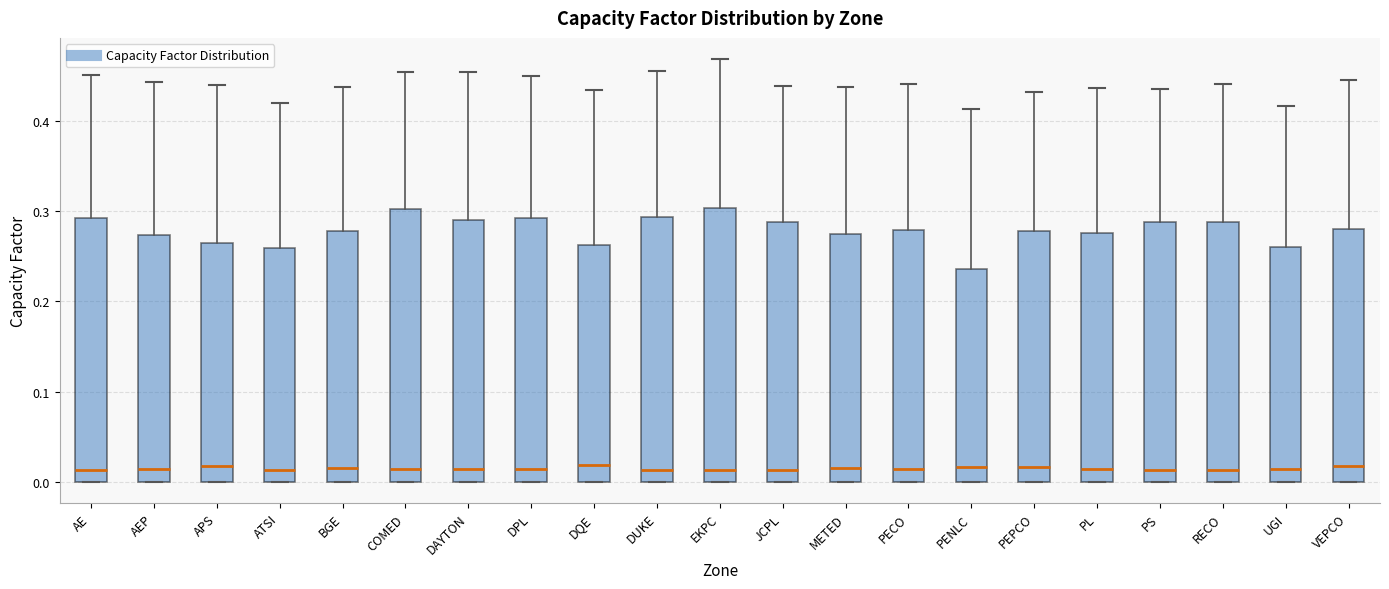

Reading left to right, transcribe this box plot: for each box, give where its median line is, the range the box spans, and where its two whiskers end, as read against the y-axis. The values are not printed on the chart, so give them approximately, as read against the axis.

AE: median 0.01, box 0.00 to 0.29, whiskers 0.00 to 0.45
AEP: median 0.01, box 0.00 to 0.27, whiskers 0.00 to 0.44
APS: median 0.02, box 0.00 to 0.27, whiskers 0.00 to 0.44
ATSI: median 0.01, box 0.00 to 0.26, whiskers 0.00 to 0.42
BGE: median 0.02, box 0.00 to 0.28, whiskers 0.00 to 0.44
COMED: median 0.01, box 0.00 to 0.30, whiskers 0.00 to 0.45
DAYTON: median 0.01, box 0.00 to 0.29, whiskers 0.00 to 0.45
DPL: median 0.01, box 0.00 to 0.29, whiskers 0.00 to 0.45
DQE: median 0.02, box 0.00 to 0.26, whiskers 0.00 to 0.43
DUKE: median 0.01, box 0.00 to 0.29, whiskers 0.00 to 0.46
EKPC: median 0.01, box 0.00 to 0.30, whiskers 0.00 to 0.47
JCPL: median 0.01, box 0.00 to 0.29, whiskers 0.00 to 0.44
METED: median 0.02, box 0.00 to 0.27, whiskers 0.00 to 0.44
PECO: median 0.01, box 0.00 to 0.28, whiskers 0.00 to 0.44
PENLC: median 0.02, box 0.00 to 0.24, whiskers 0.00 to 0.41
PEPCO: median 0.02, box 0.00 to 0.28, whiskers 0.00 to 0.43
PL: median 0.01, box 0.00 to 0.28, whiskers 0.00 to 0.44
PS: median 0.01, box 0.00 to 0.29, whiskers 0.00 to 0.44
RECO: median 0.01, box 0.00 to 0.29, whiskers 0.00 to 0.44
UGI: median 0.01, box 0.00 to 0.26, whiskers 0.00 to 0.42
VEPCO: median 0.02, box 0.00 to 0.28, whiskers 0.00 to 0.45